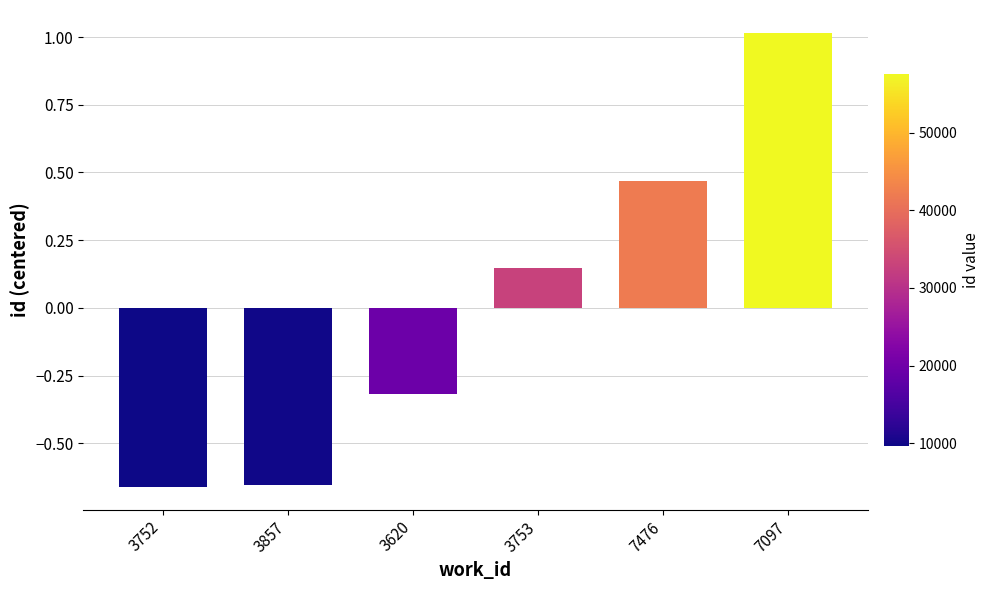

Does the chart contain stacked bars?

No